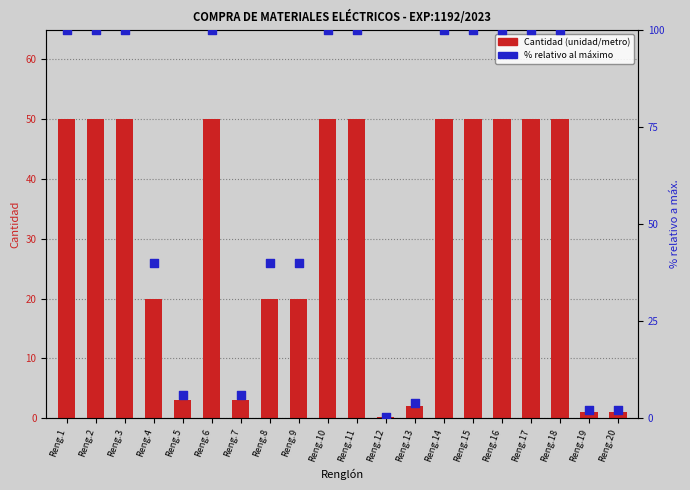

What is the total value across all series at Reng.13?

6.0